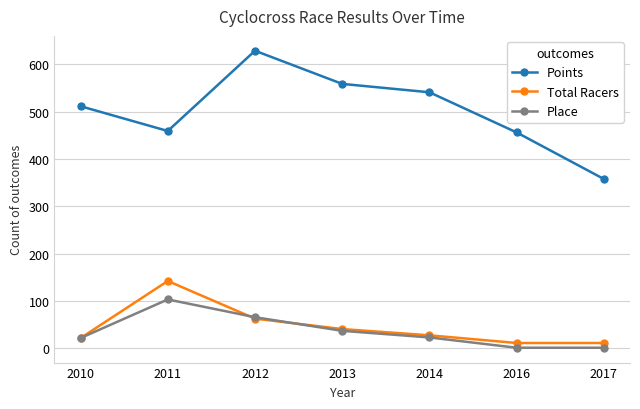

Where is the first local maximum for Total Racers?

2011